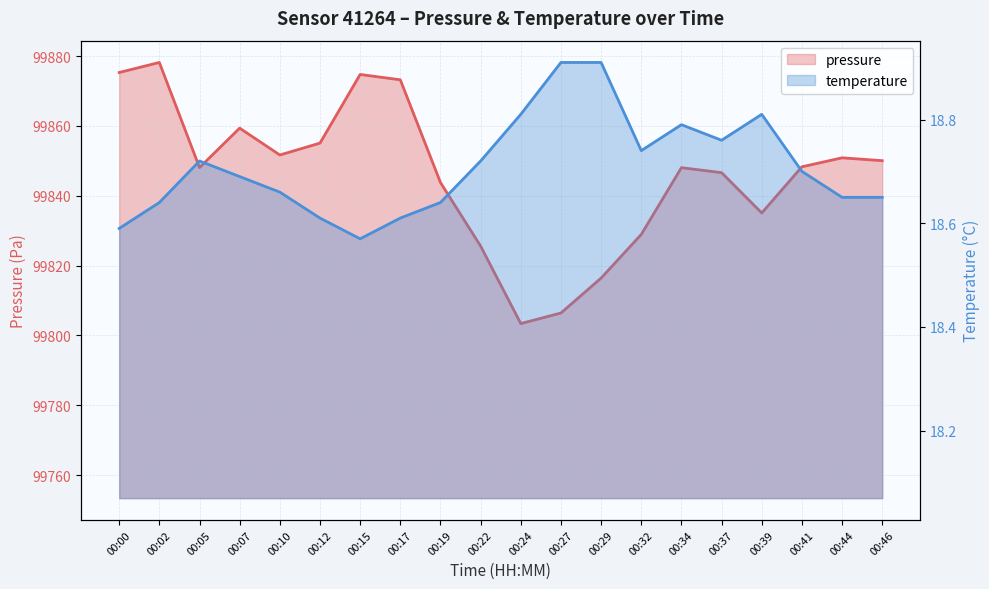

The value of temperature at 00:39 is 18.8. True or false?

True